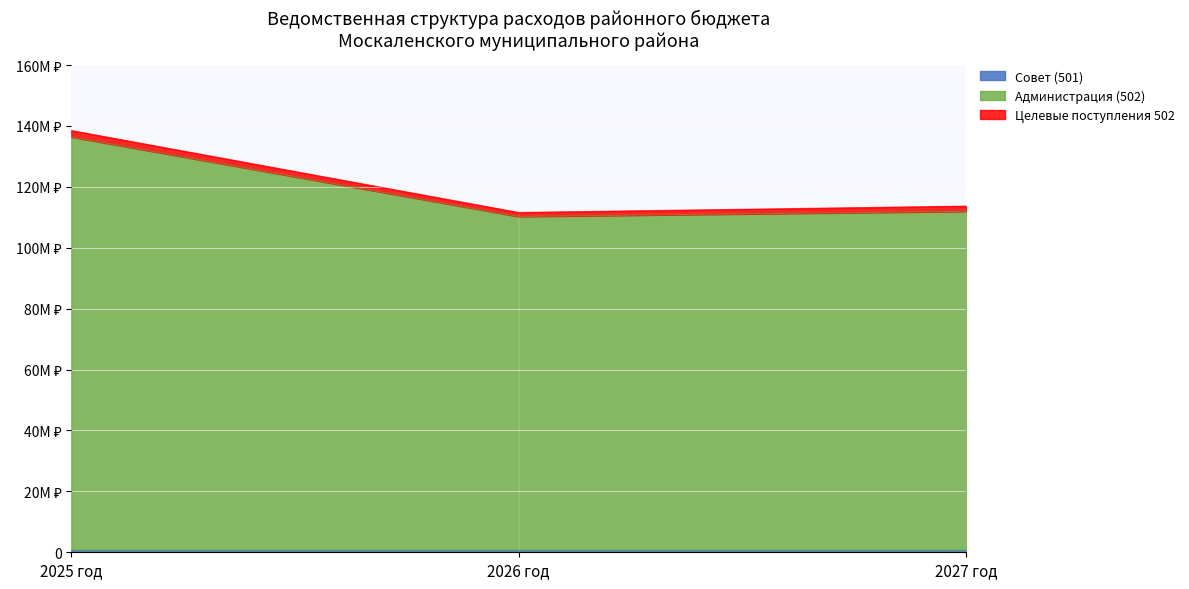

At how many categories does at least one series exceed 94795369?

3